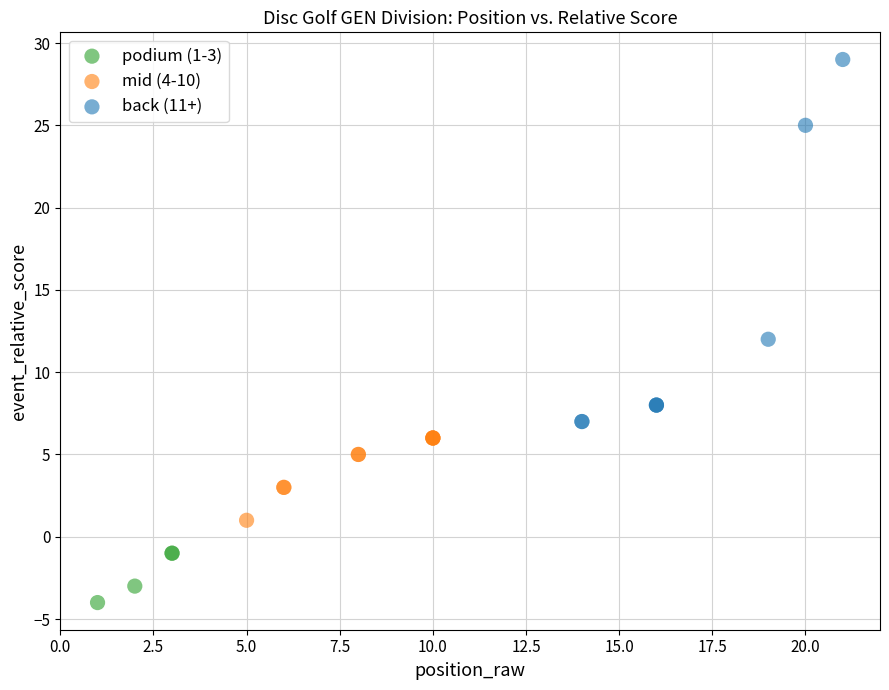

Which series has the largest Y range (max minus min)?

back (11+)